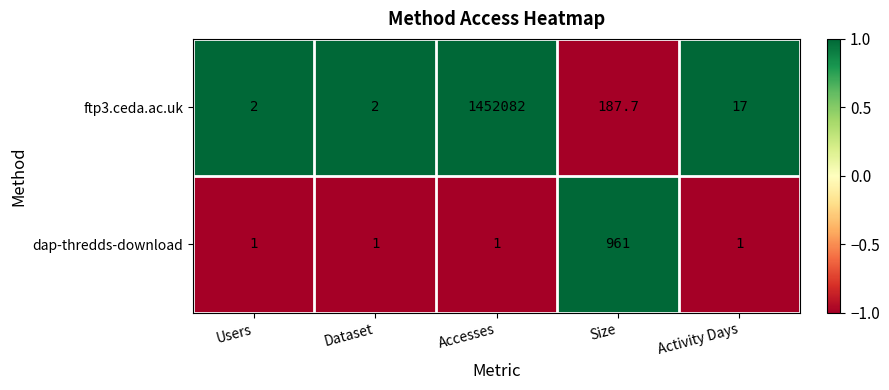

Which series has the largest range (max minus min)?

ftp3.ceda.ac.uk